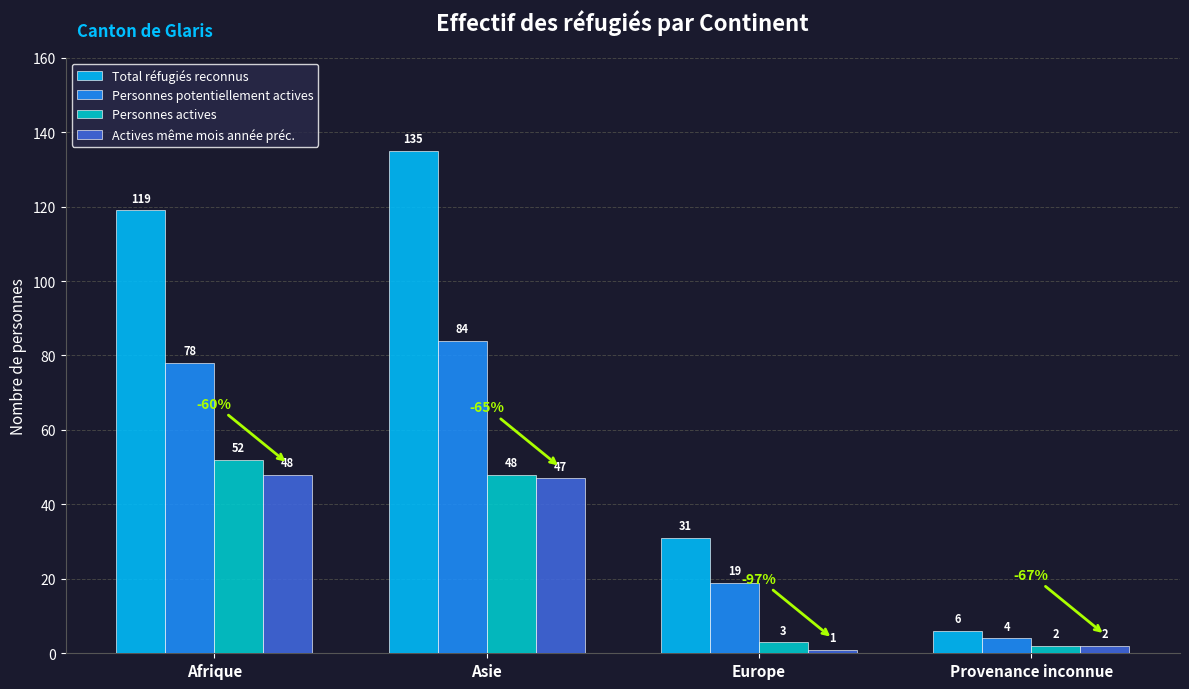

What is the minimum value shown in the chart?

1